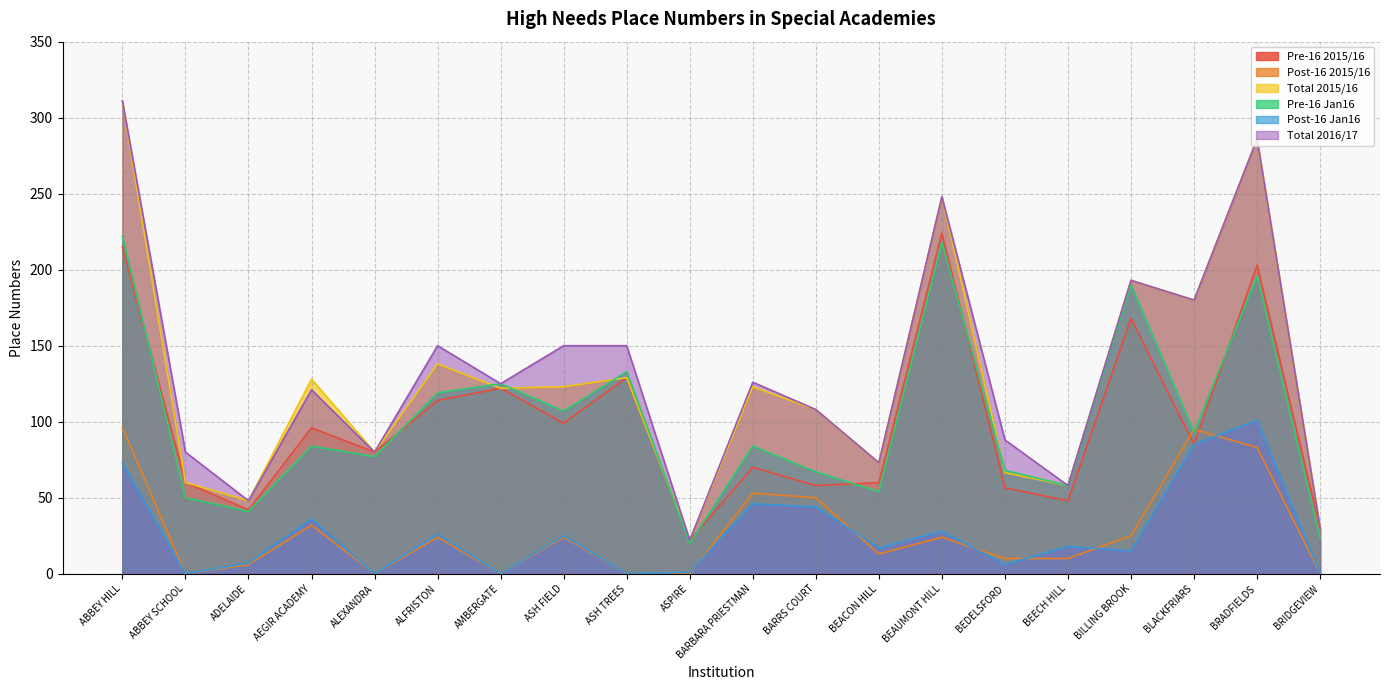

Reading left to right, transcribe all the data shown in this chart.

Pre-16 2015/16: ABBEY HILL=215.0	ABBEY SCHOOL=60.0	ADELAIDE=42.0	AEGIR ACADEMY=96.0	ALEXANDRA=80.0	ALFRISTON=114.0	AMBERGATE=122.0	ASH FIELD=99.0	ASH TREES=129.0	ASPIRE=22.0	BARBARA PRIESTMAN=70.0	BARRS COURT=58.0	BEACON HILL=60.0	BEAUMONT HILL=224.0	BEDELSFORD=56.5	BEECH HILL=48.0	BILLING BROOK=168.0	BLACKFRIARS=85.0	BRADFIELDS=203.0	BRIDGEVIEW=30.0
Post-16 2015/16: ABBEY HILL=96.0	ABBEY SCHOOL=0.0	ADELAIDE=6.0	AEGIR ACADEMY=32.0	ALEXANDRA=0.0	ALFRISTON=24.0	AMBERGATE=0.0	ASH FIELD=24.0	ASH TREES=0.0	ASPIRE=0.0	BARBARA PRIESTMAN=53.0	BARRS COURT=50.0	BEACON HILL=13.0	BEAUMONT HILL=24.0	BEDELSFORD=10.0	BEECH HILL=10.0	BILLING BROOK=25.0	BLACKFRIARS=95.0	BRADFIELDS=83.0	BRIDGEVIEW=0.0
Total 2015/16: ABBEY HILL=311.0	ABBEY SCHOOL=60.0	ADELAIDE=48.0	AEGIR ACADEMY=128.0	ALEXANDRA=80.0	ALFRISTON=138.0	AMBERGATE=122.0	ASH FIELD=123.0	ASH TREES=129.0	ASPIRE=22.0	BARBARA PRIESTMAN=123.0	BARRS COURT=108.0	BEACON HILL=73.0	BEAUMONT HILL=248.0	BEDELSFORD=66.5	BEECH HILL=58.0	BILLING BROOK=193.0	BLACKFRIARS=180.0	BRADFIELDS=286.0	BRIDGEVIEW=30.0
Pre-16 Jan16: ABBEY HILL=222.0	ABBEY SCHOOL=50.0	ADELAIDE=41.0	AEGIR ACADEMY=84.0	ALEXANDRA=77.0	ALFRISTON=119.0	AMBERGATE=125.0	ASH FIELD=107.0	ASH TREES=133.0	ASPIRE=20.0	BARBARA PRIESTMAN=84.0	BARRS COURT=67.0	BEACON HILL=54.0	BEAUMONT HILL=218.0	BEDELSFORD=68.0	BEECH HILL=58.0	BILLING BROOK=190.0	BLACKFRIARS=93.0	BRADFIELDS=196.0	BRIDGEVIEW=23.0
Post-16 Jan16: ABBEY HILL=73.0	ABBEY SCHOOL=0.0	ADELAIDE=7.0	AEGIR ACADEMY=36.0	ALEXANDRA=0.0	ALFRISTON=26.0	AMBERGATE=0.0	ASH FIELD=25.0	ASH TREES=0.0	ASPIRE=1.0	BARBARA PRIESTMAN=46.0	BARRS COURT=44.0	BEACON HILL=17.0	BEAUMONT HILL=28.0	BEDELSFORD=6.0	BEECH HILL=18.0	BILLING BROOK=15.0	BLACKFRIARS=85.0	BRADFIELDS=101.0	BRIDGEVIEW=0.0
Total 2016/17: ABBEY HILL=311.0	ABBEY SCHOOL=80.0	ADELAIDE=48.0	AEGIR ACADEMY=121.0	ALEXANDRA=80.0	ALFRISTON=150.0	AMBERGATE=125.0	ASH FIELD=150.0	ASH TREES=150.0	ASPIRE=22.0	BARBARA PRIESTMAN=126.0	BARRS COURT=108.0	BEACON HILL=73.0	BEAUMONT HILL=248.0	BEDELSFORD=88.0	BEECH HILL=58.0	BILLING BROOK=193.0	BLACKFRIARS=180.0	BRADFIELDS=286.0	BRIDGEVIEW=30.0